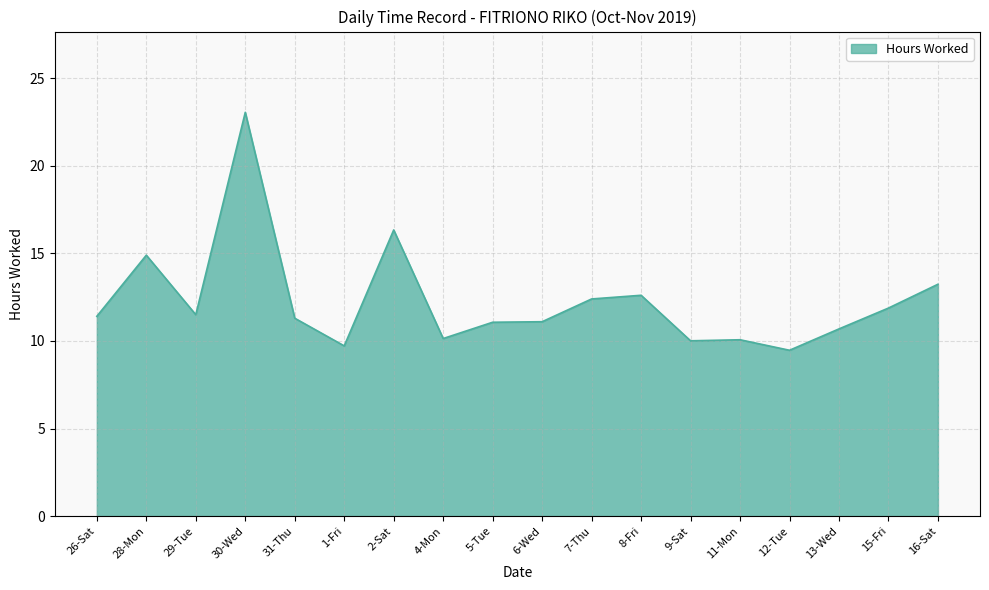

What is the greatest value displayed?

23.1